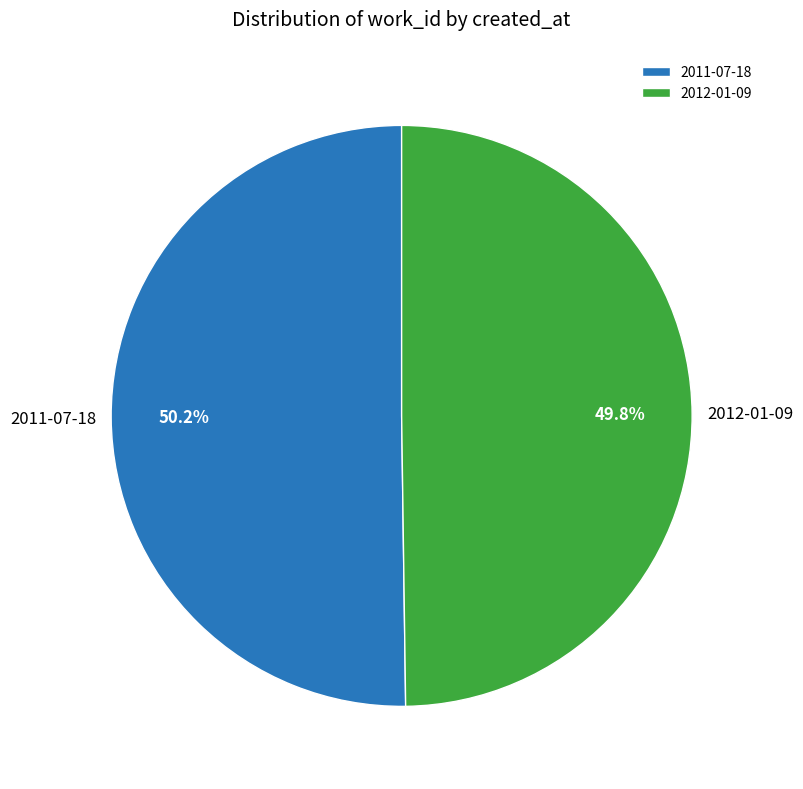

Does any single category account for the majority?

Yes